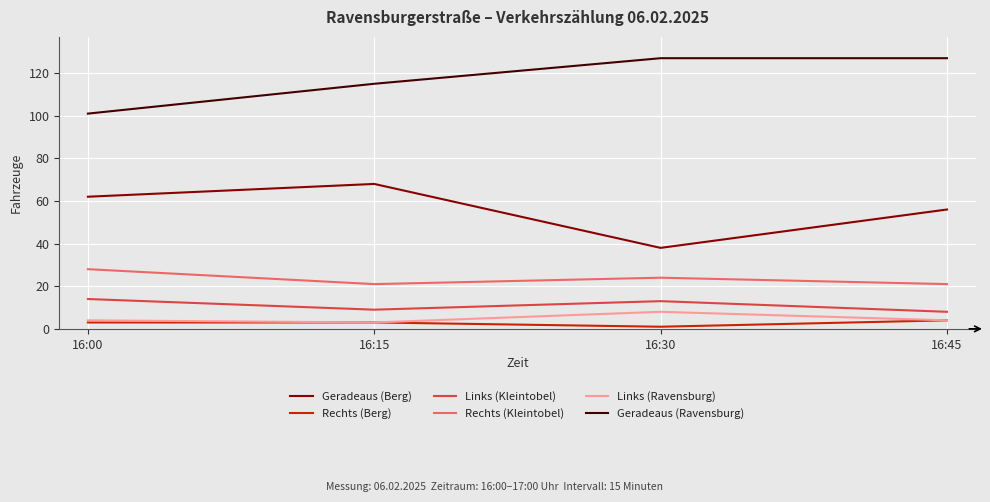

True or false: Geradeaus (Ravensburg) and Rechts (Berg) cross at least once.

False